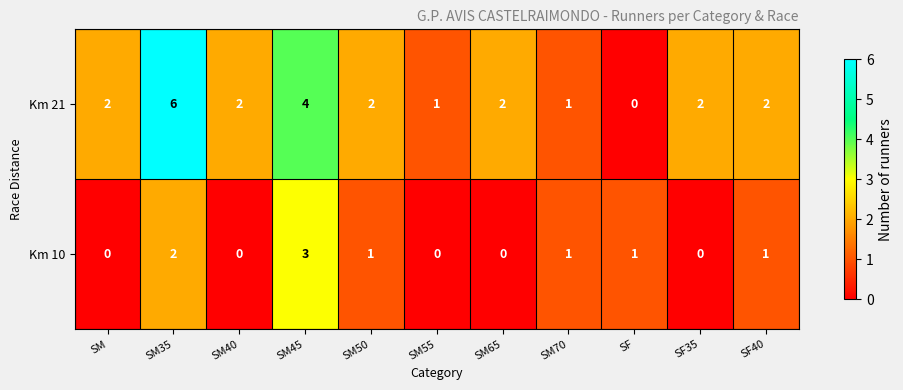

At which category is the sum across all series the highest?

SM35